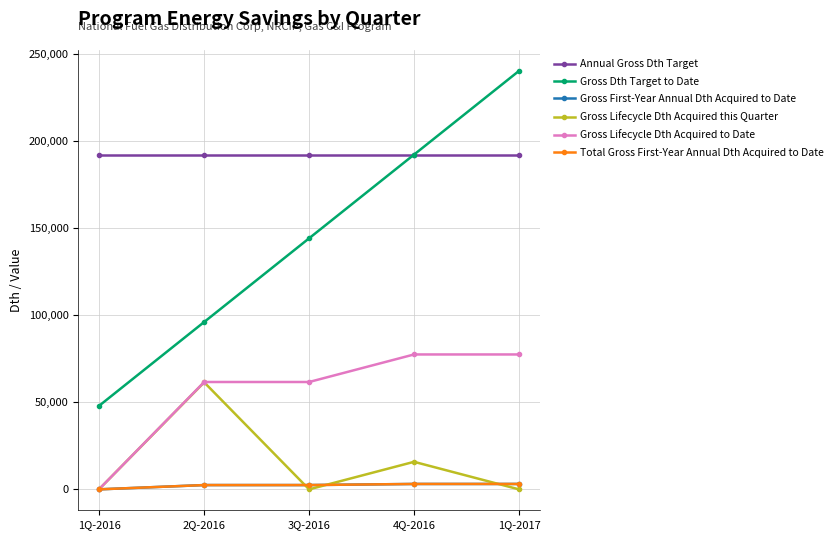

What is the label of the 2nd point from the right?

4Q-2016